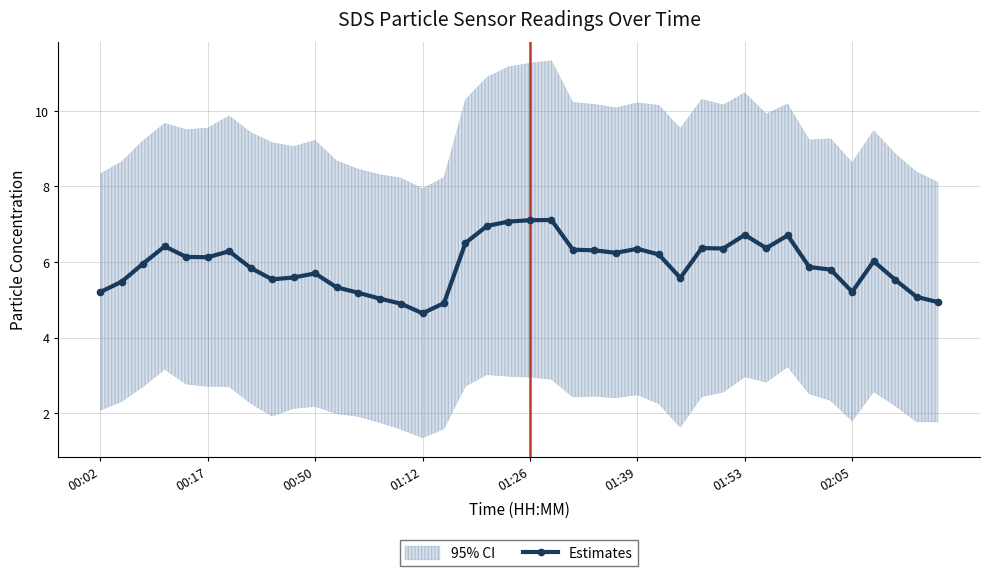

At which label does Estimates reach its minimum?

01:12